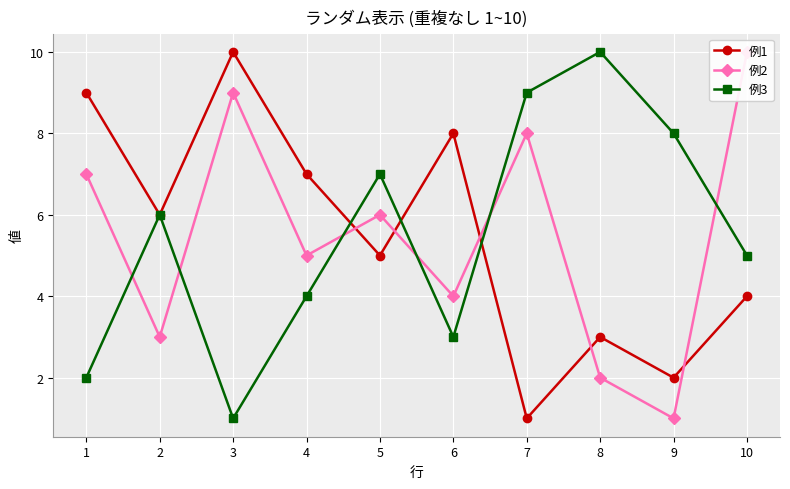

At which category is the sum across all series the highest?

3